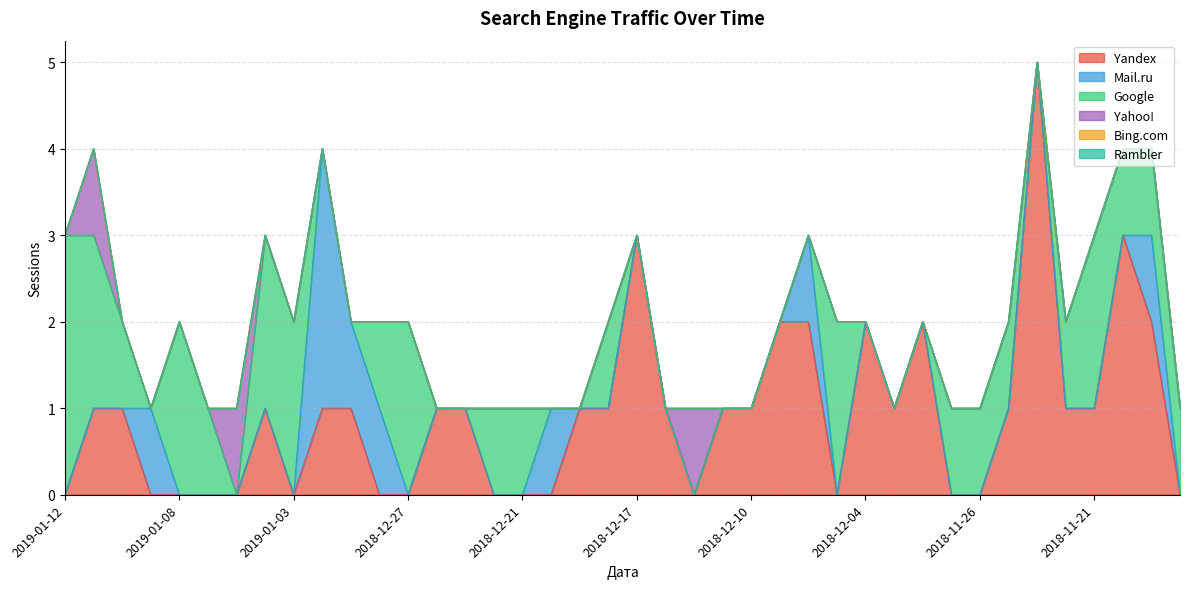

At which category is the sum across all series the highest?

2018-11-24